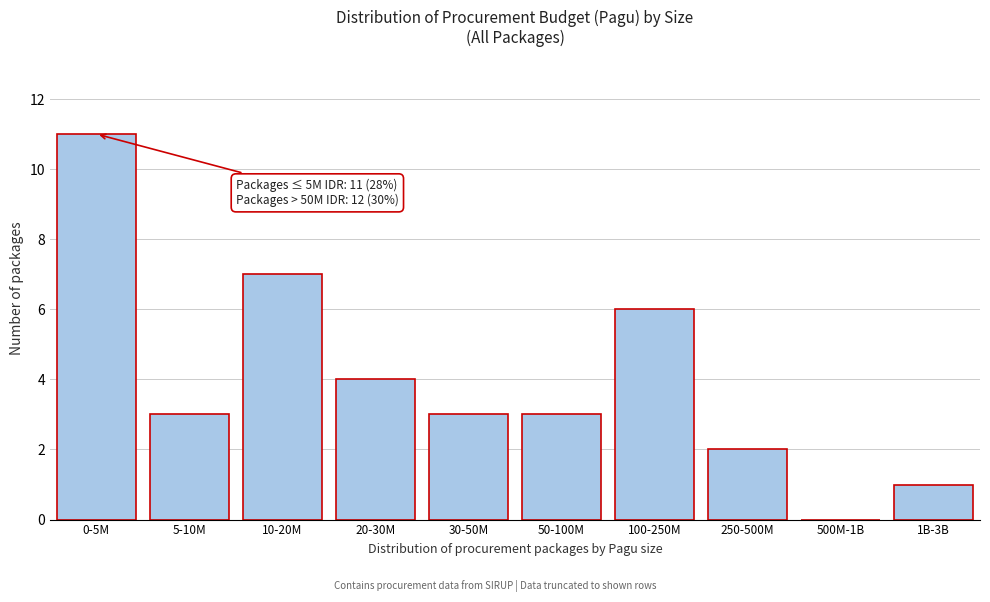

Reading left to right, extract all data points from this chart.

0-5M=11	5-10M=3	10-20M=7	20-30M=4	30-50M=3	50-100M=3	100-250M=6	250-500M=2	500M-1B=0	1B-3B=1